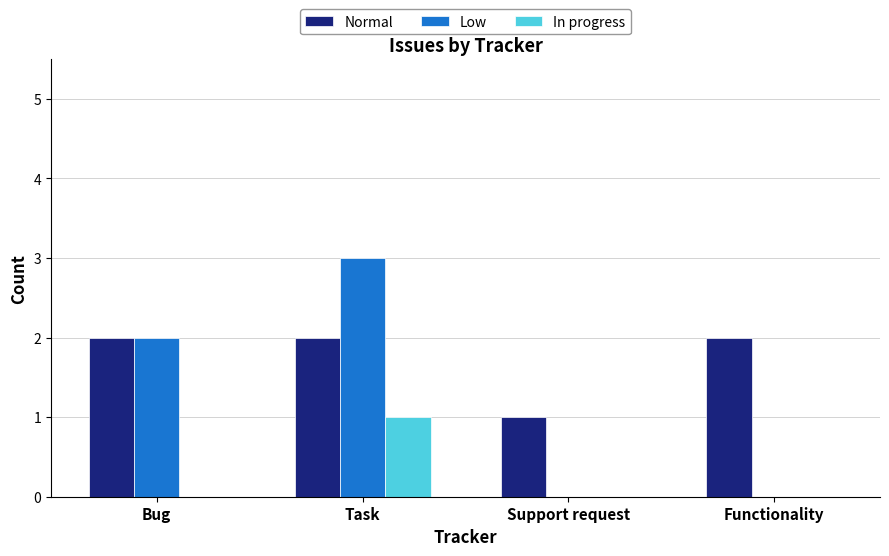

The Normal series shows 4 at Functionality. True or false?

False